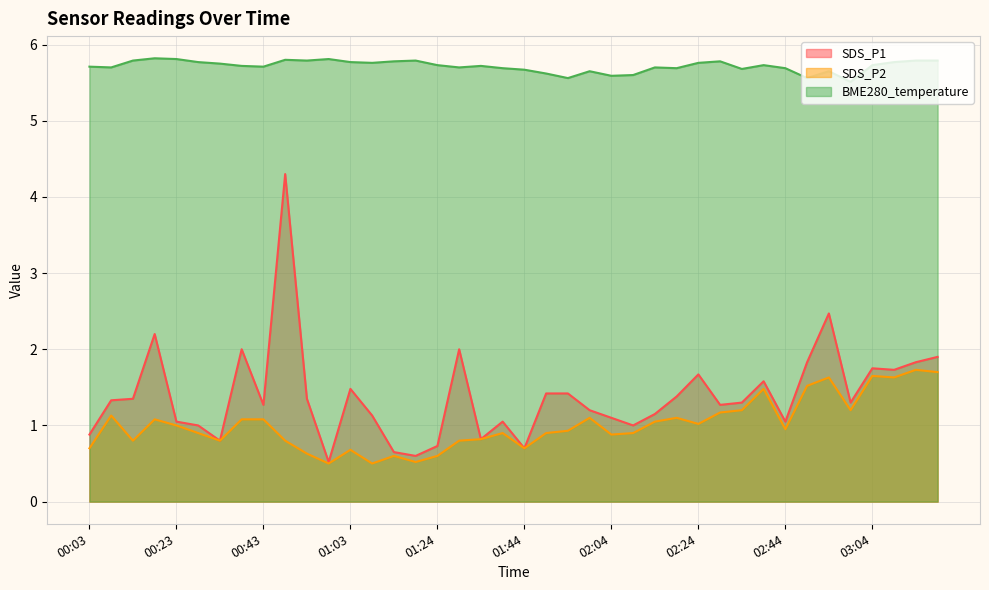

What is the difference between the highest and lowest values at 02:19?

4.6